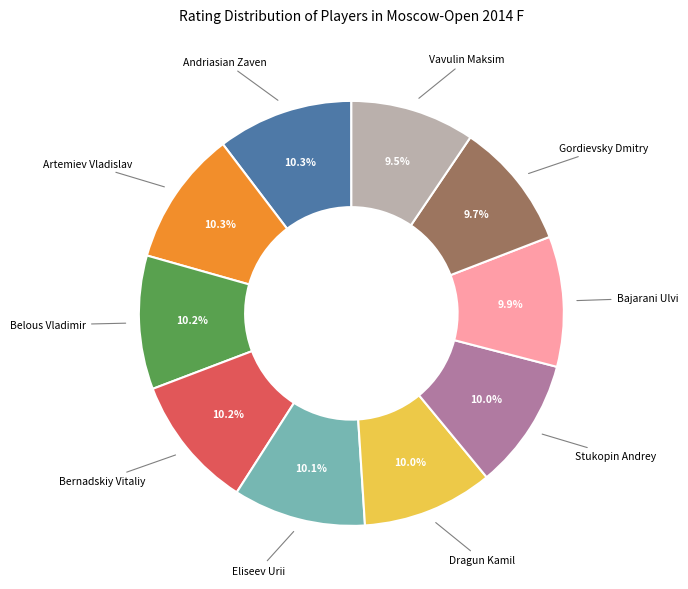

Is there any slice that represents more than half of the pie?

No